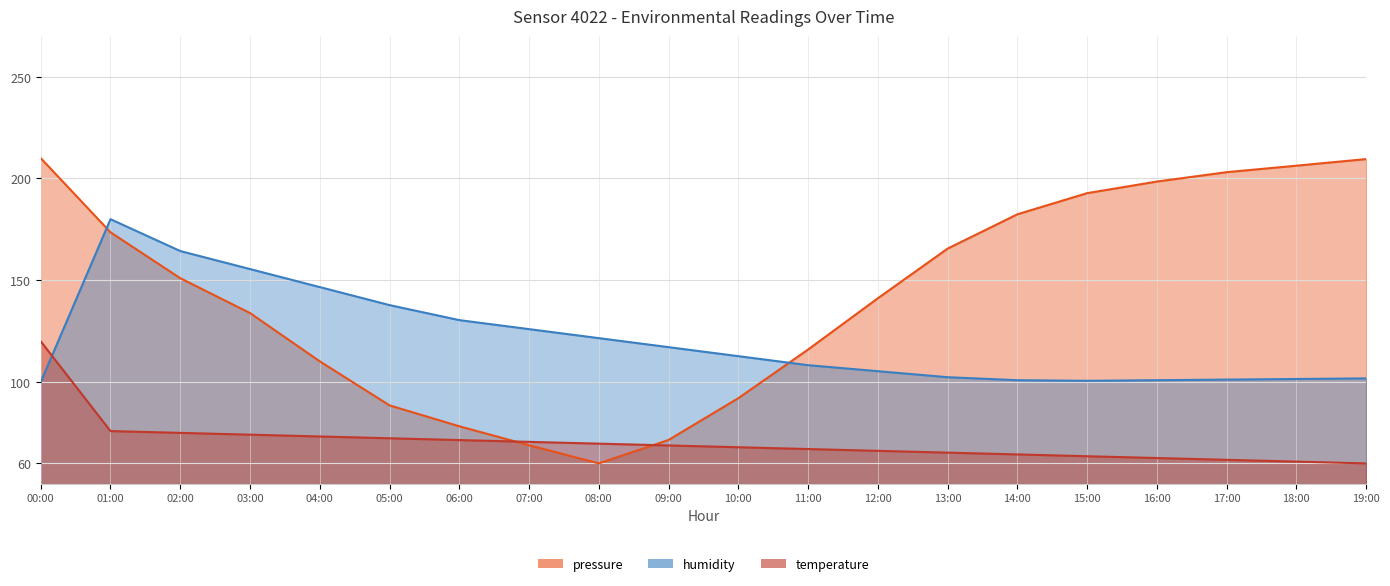

What are all the series names shown in the legend?

pressure, humidity, temperature